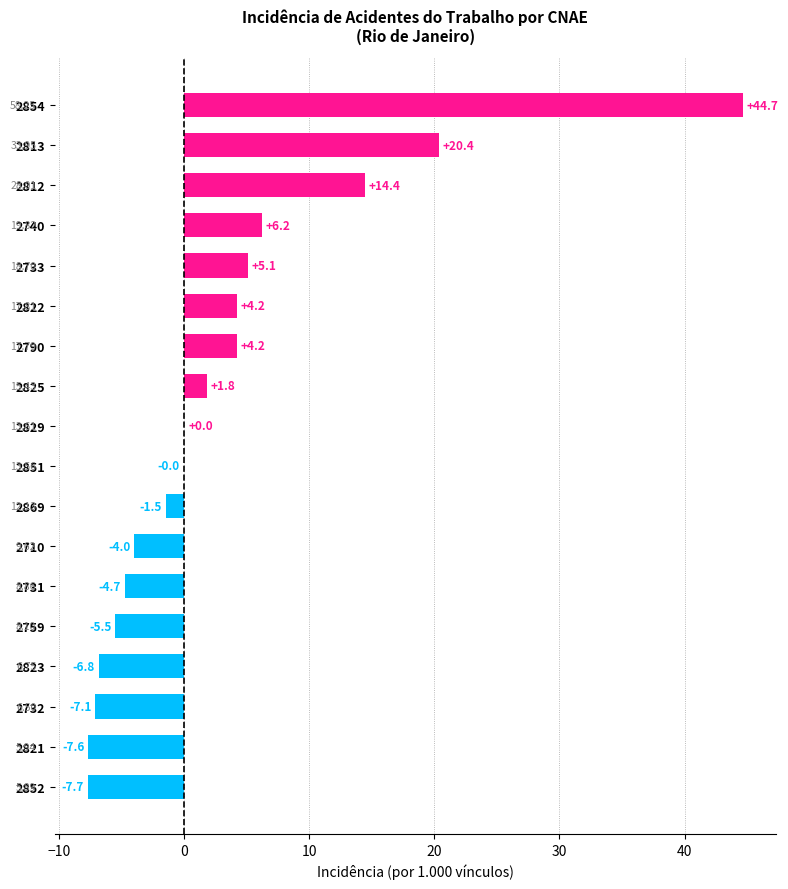

How many positive values are there?

9